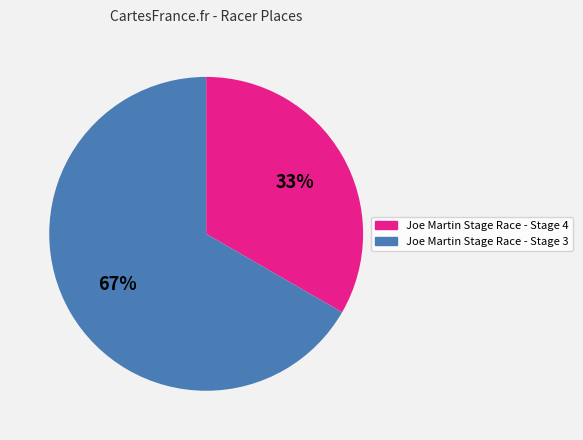

True or false: Joe Martin Stage Race - Stage 4 accounts for 25% of the total.

False